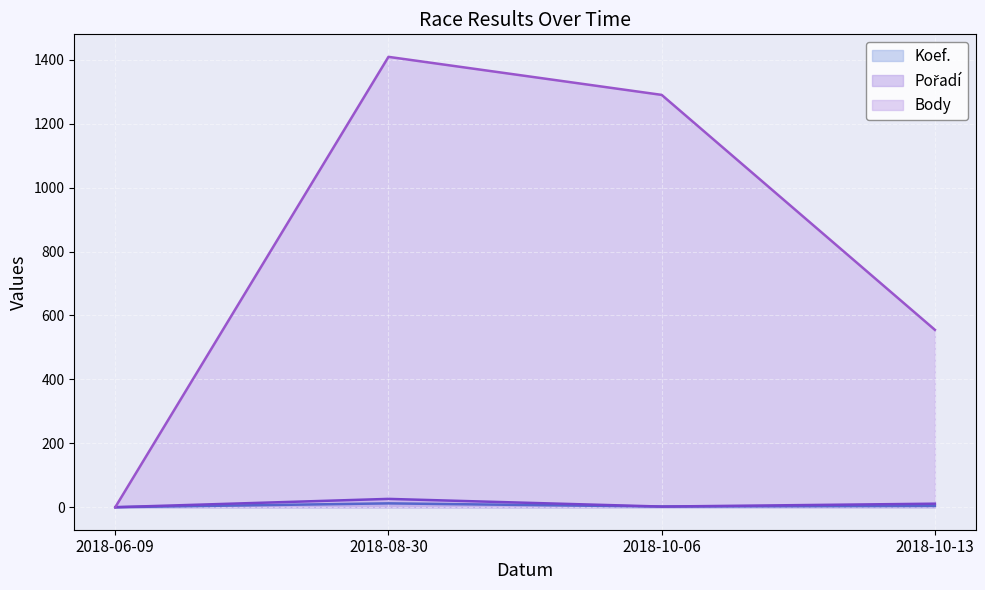

In Pořadí, how many points are higher than both neighbors (excluding endpoints)?

1